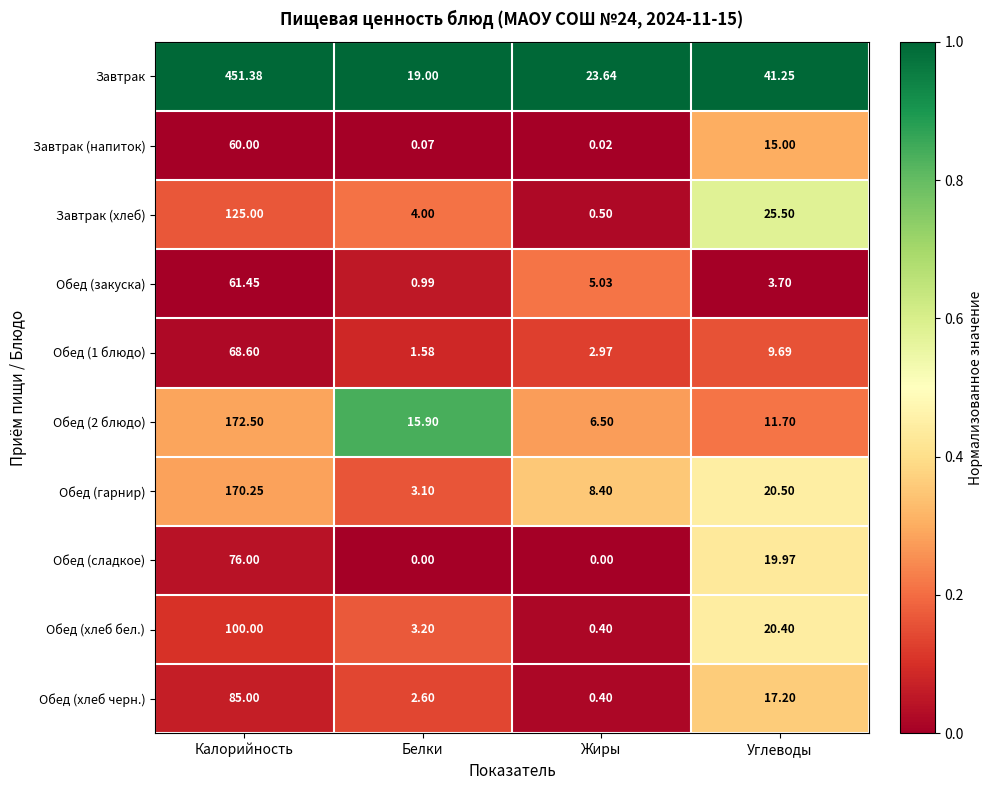

At which category is the sum across all series the highest?

Калорийность